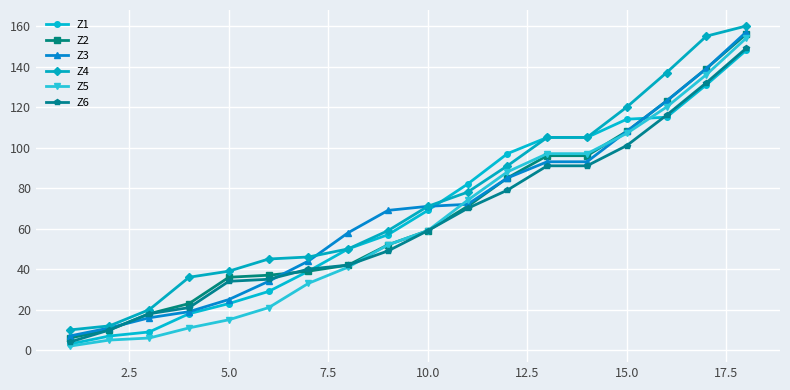

What is the maximum value shown in the chart?

160